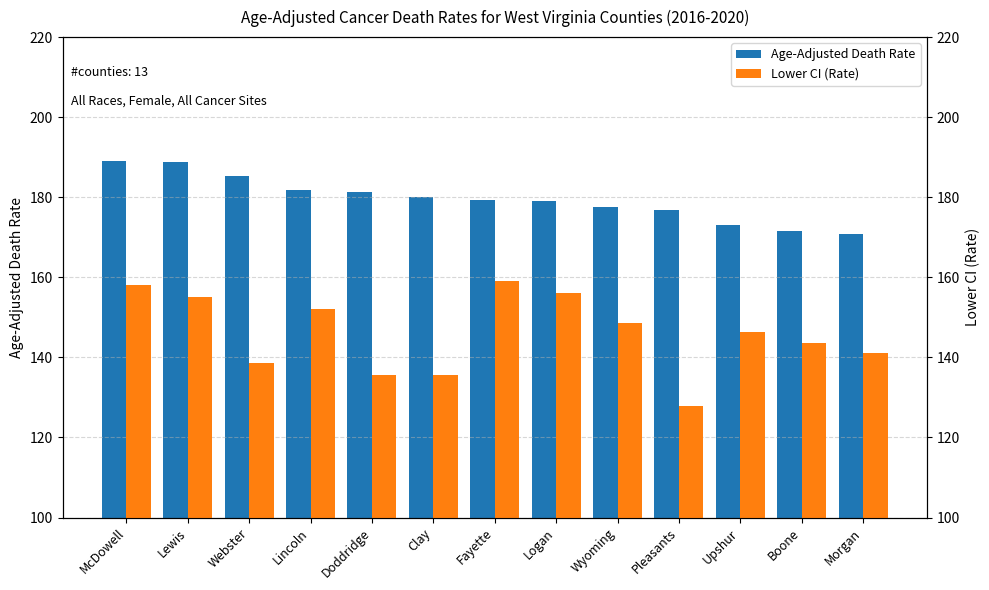

List the series in order of their overall mean, highest first.

Age-Adjusted Death Rate, Lower CI (Rate)